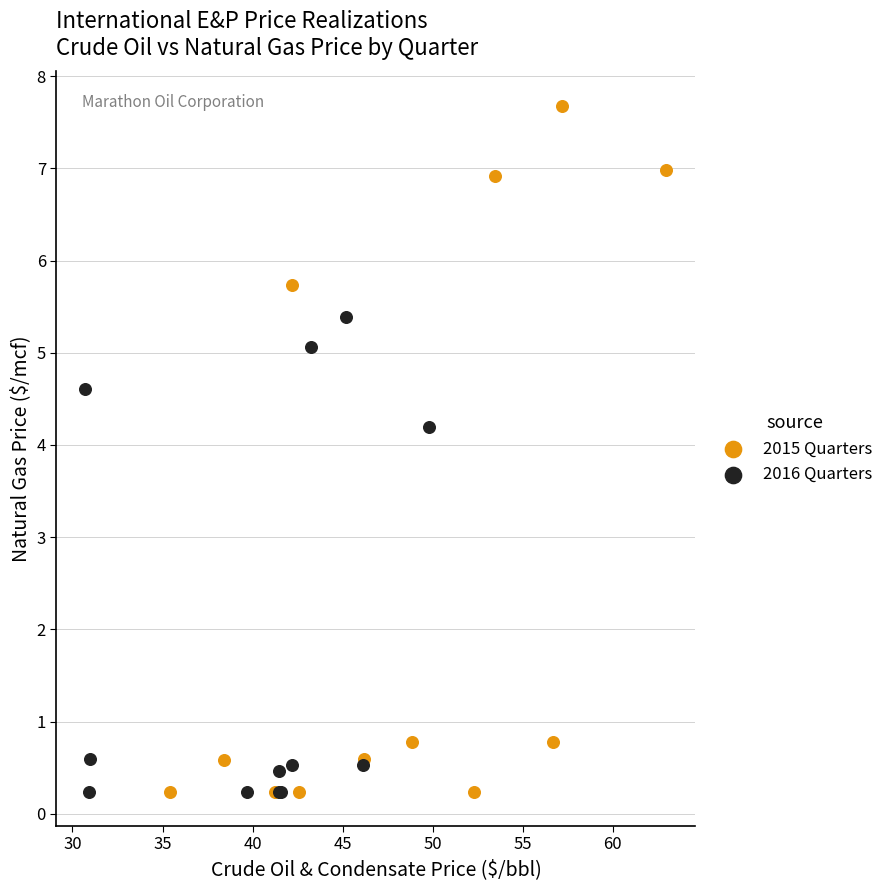

Which series has the widest spread of Y values?

2015 Quarters